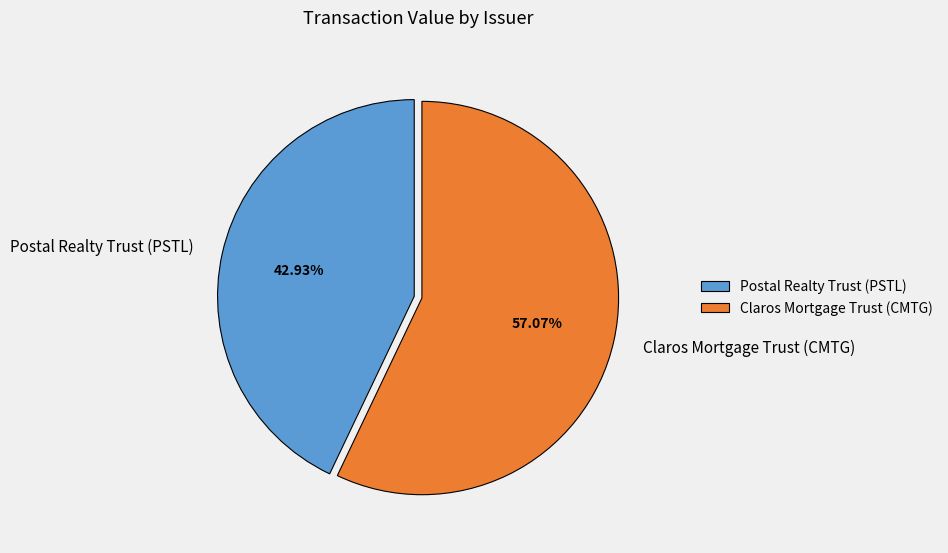

To the nearest percent, what is the difference between the Postal Realty Trust (PSTL) and Claros Mortgage Trust (CMTG) slice percentages?

14%